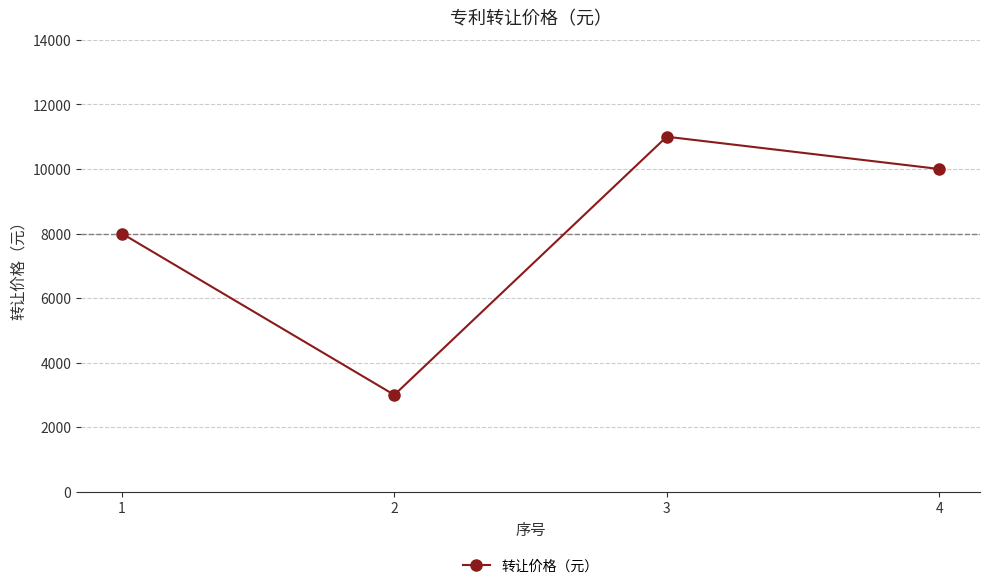

How many distinct data groups are displayed?

1